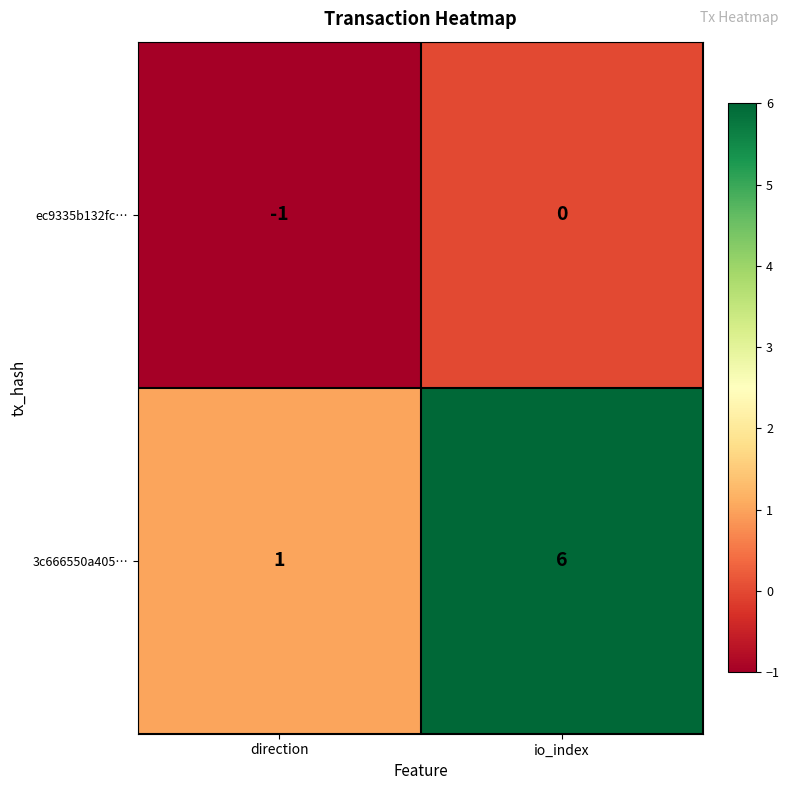

What is the approximate value of 3c666550a405… at io_index?

6